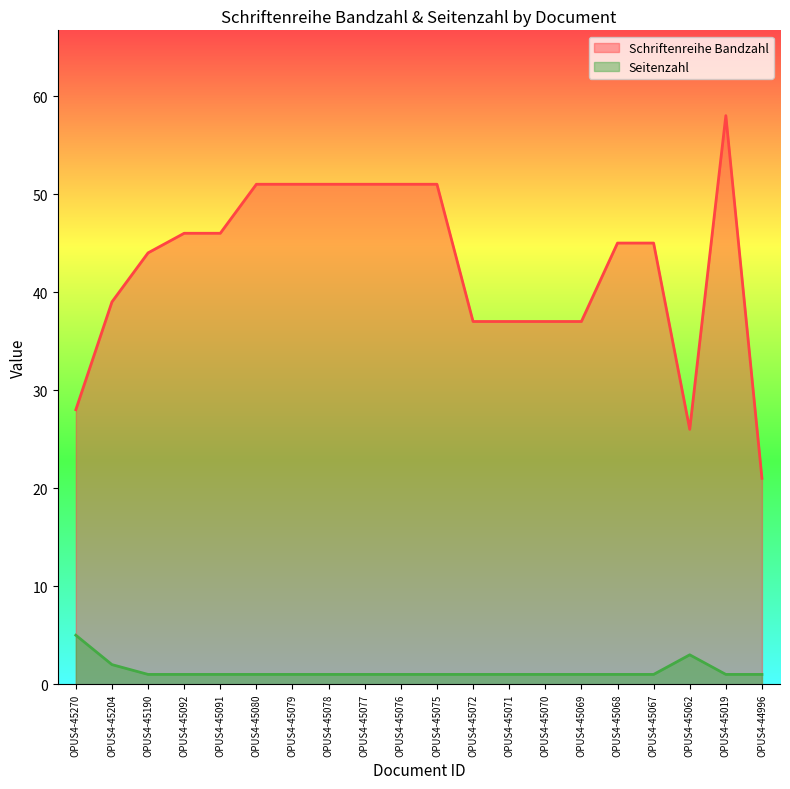

Rank the series at OPUS4-45076 from highest to lowest value.

Schriftenreihe Bandzahl, Seitenzahl